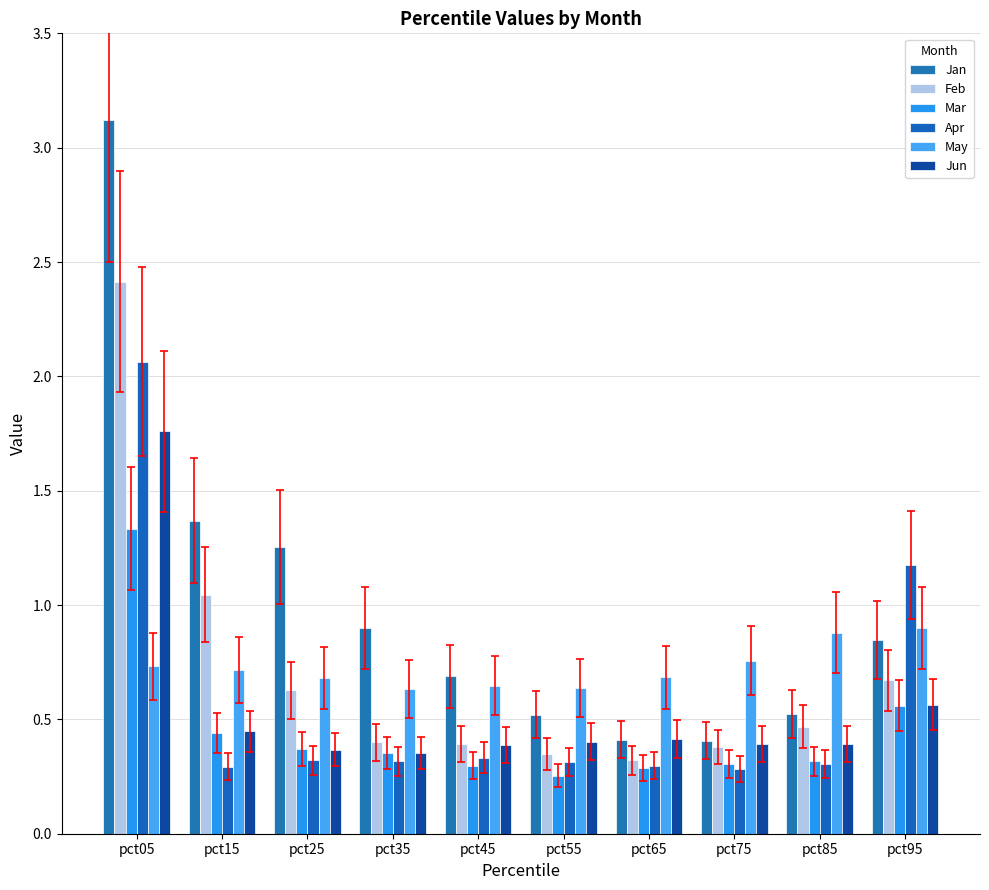

Does the chart contain stacked bars?

No